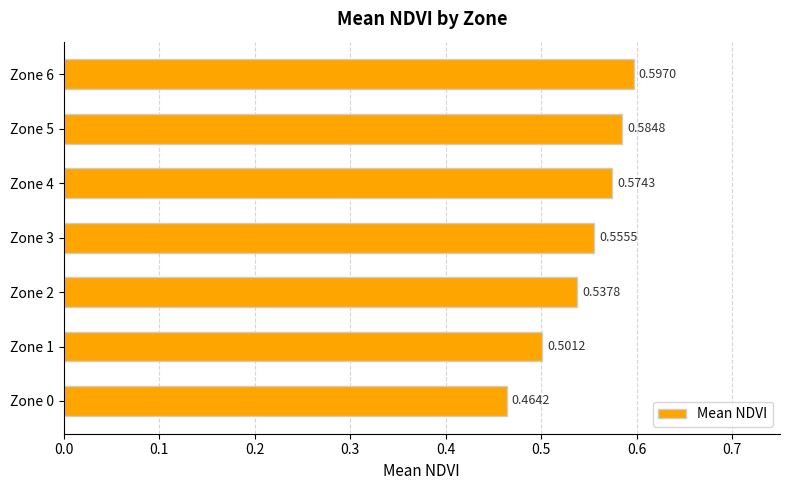

What is the sum of the values at Zone 2 and Zone 3?

1.1